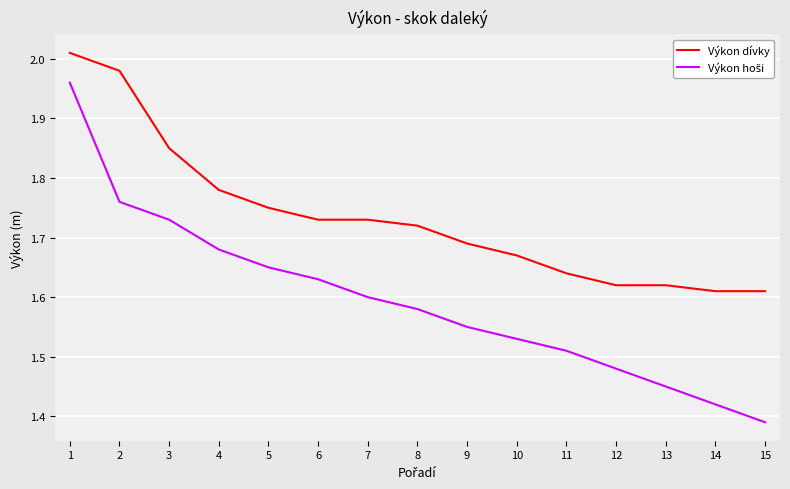

What is the total value across all series at 1?

4.0